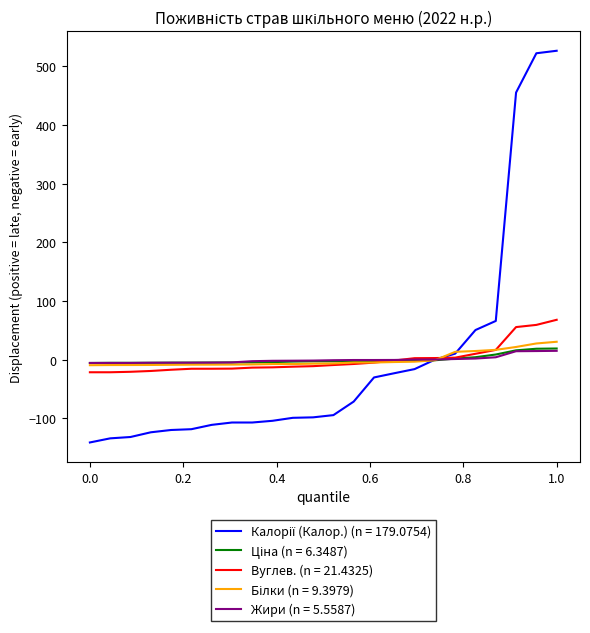

What is the minimum value shown in the chart?

-141.1